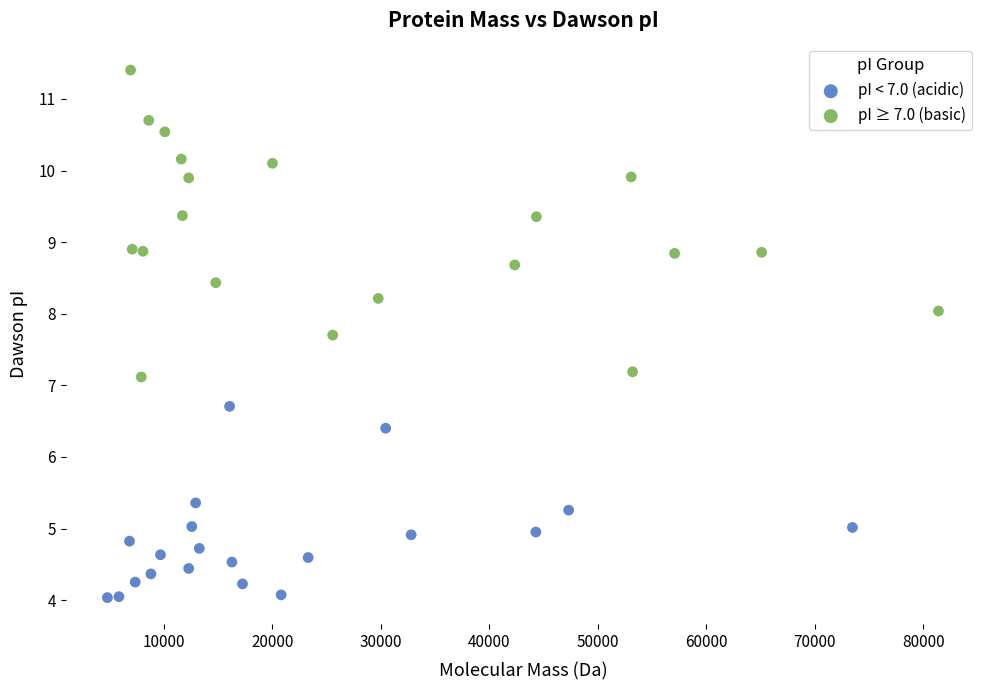

What are all the series names shown in the legend?

pI < 7.0 (acidic), pI ≥ 7.0 (basic)